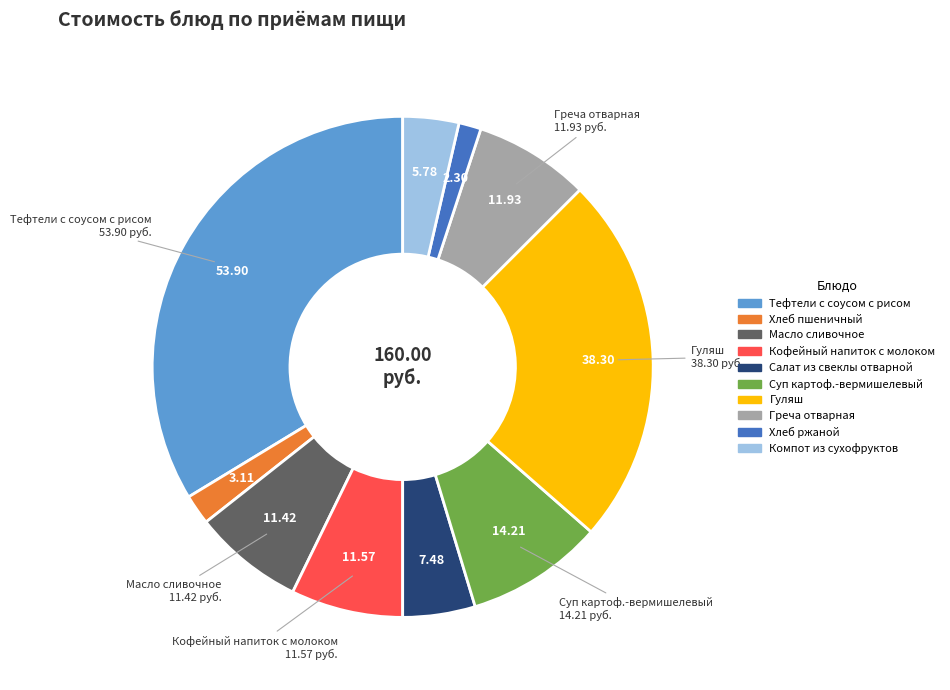

Approximately how many times larger is the value at Салат из свеклы отварной compared to Суп картоф.-вермишелевый?

0.5